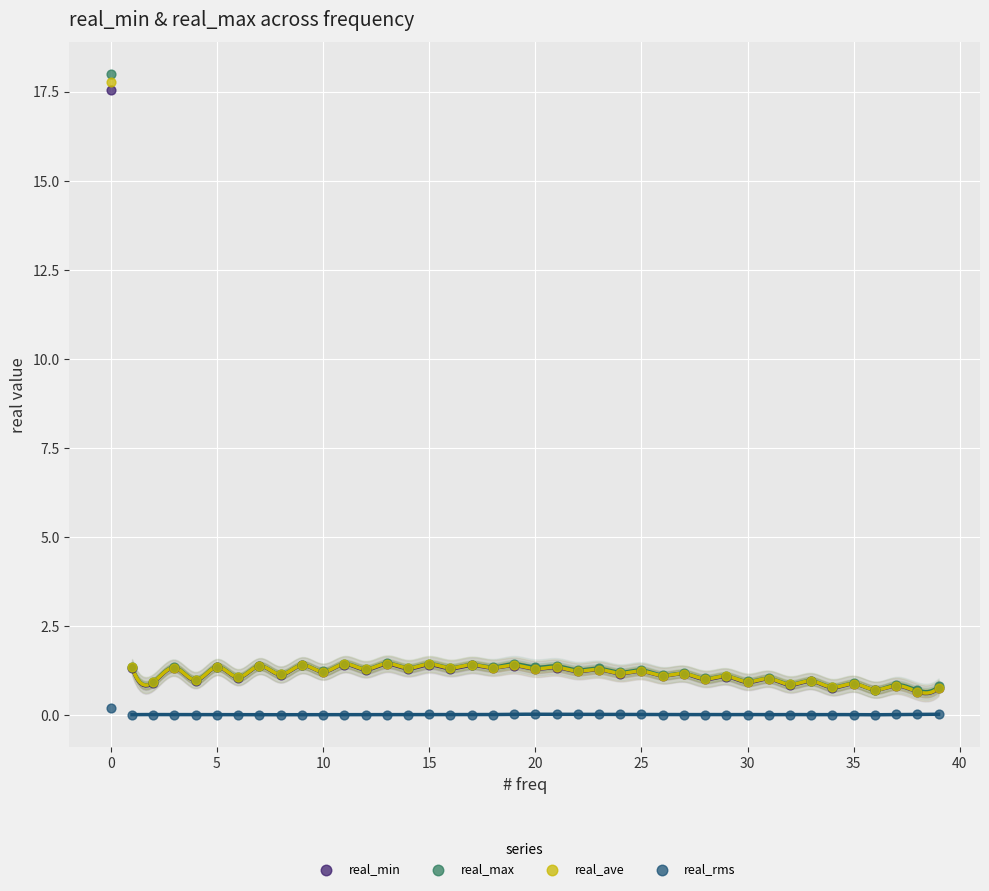

What are all the series names shown in the legend?

real_min, real_max, real_ave, real_rms